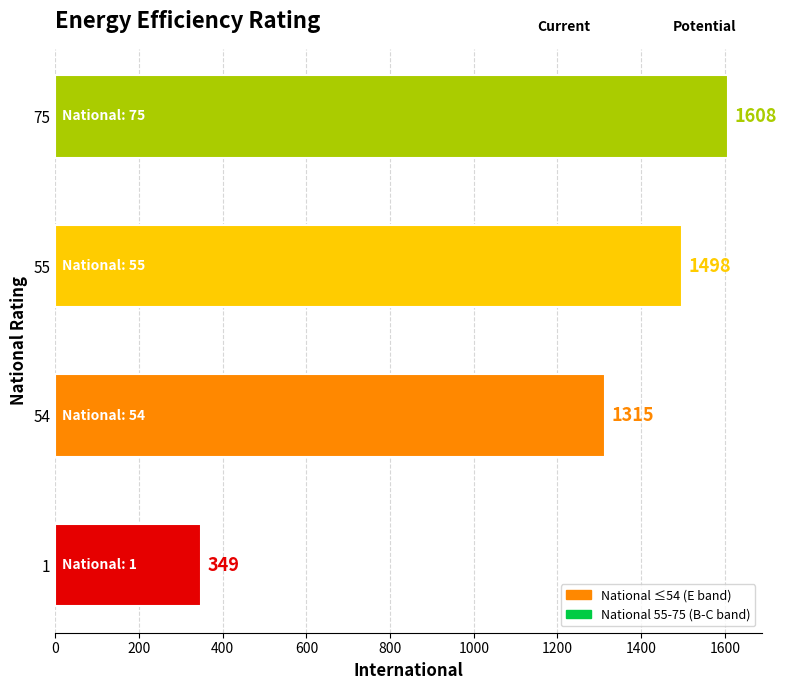

At which label is the value closest to 978?

54